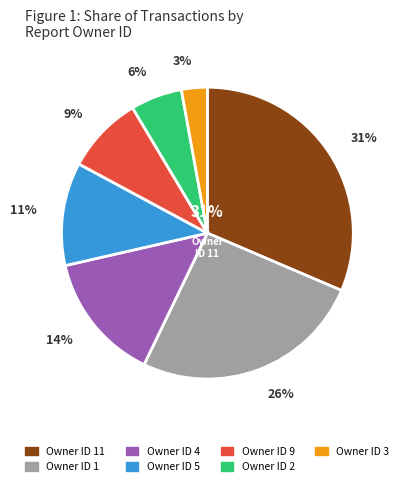

Count the number of slices in the pie.

7